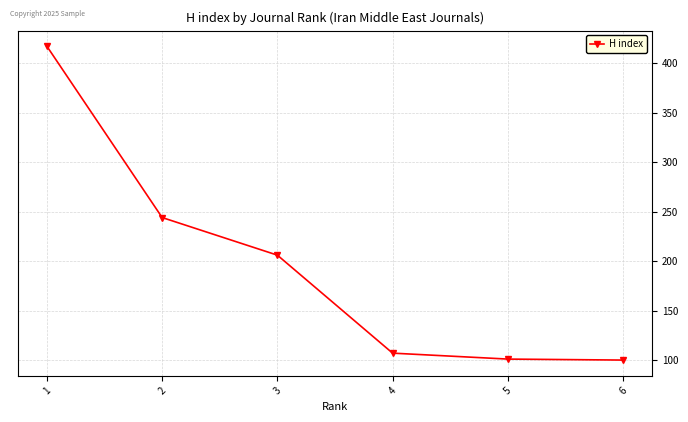

True or false: there are more than 2 points higher than both neighbors.

False